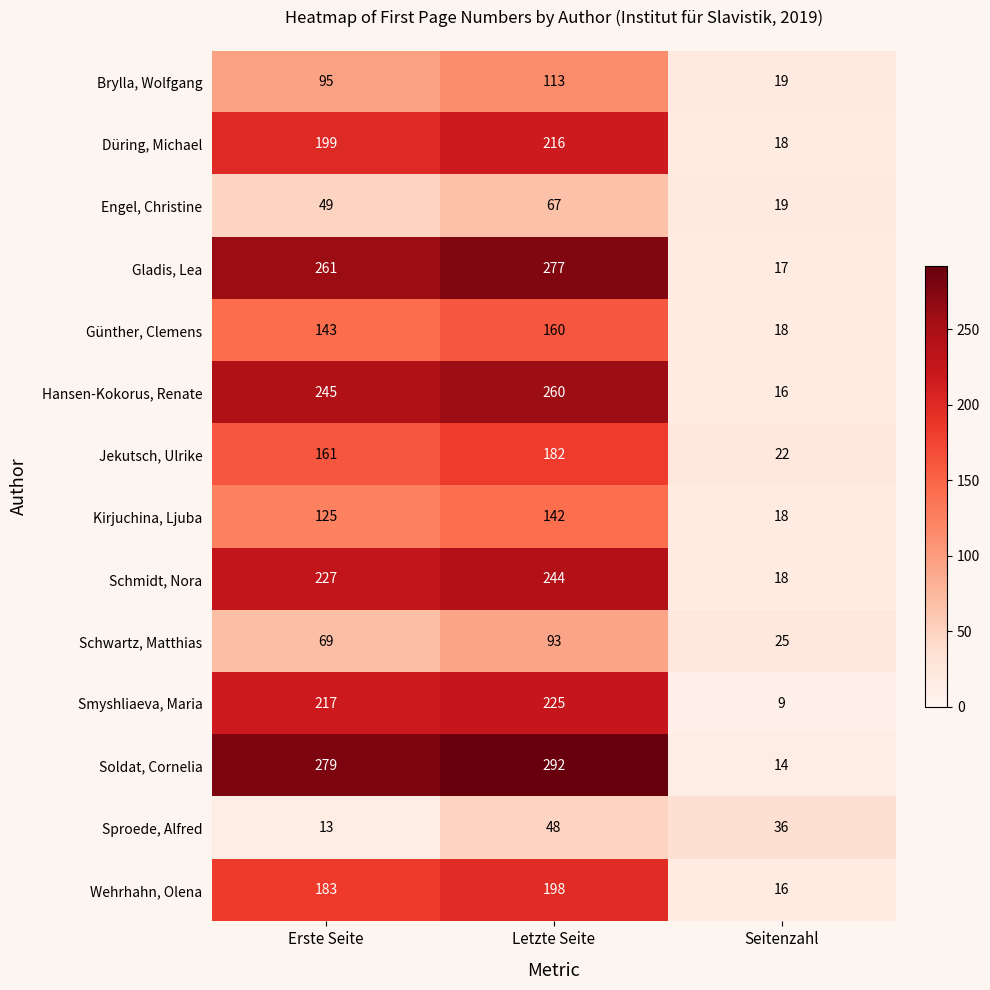

Which series changed the most between Letzte Seite and Seitenzahl?

Soldat, Cornelia